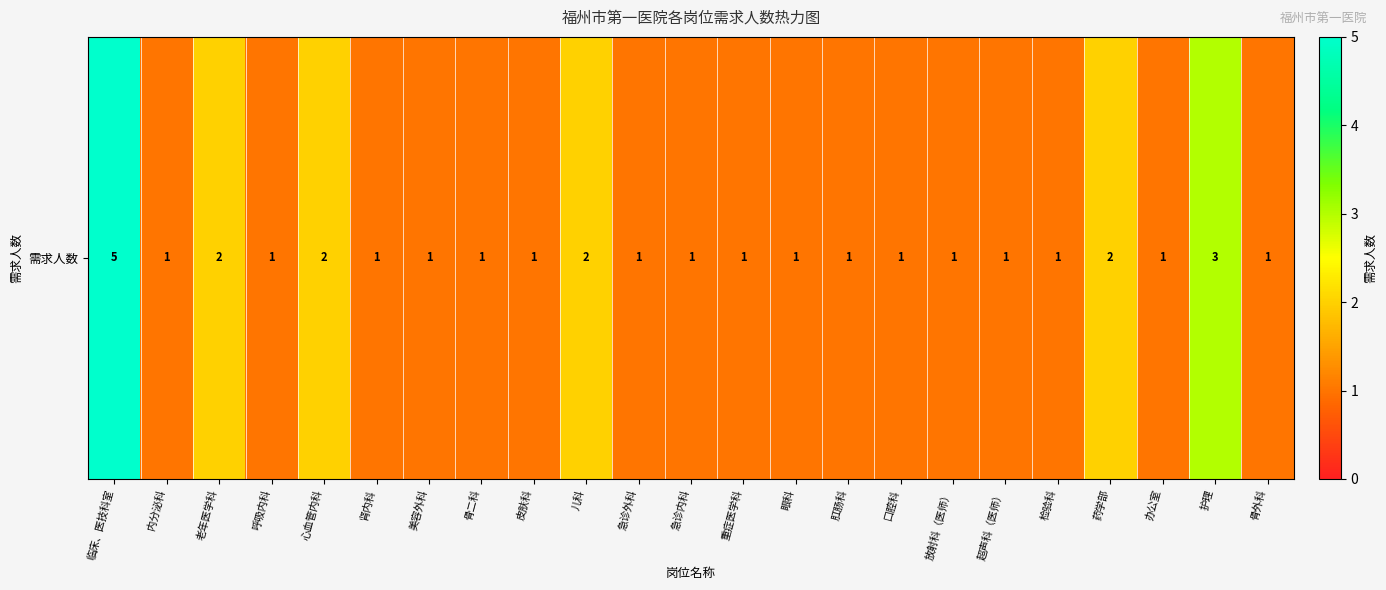

What is the change in value from 临床、医技科室 to 口腔科?

-4